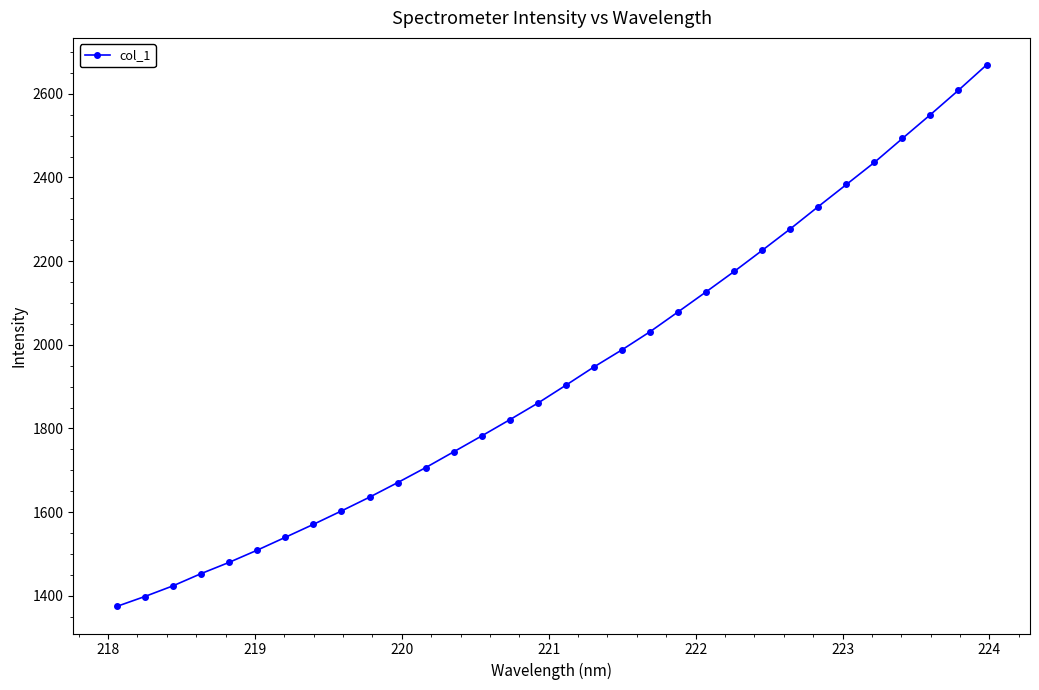

What is the difference between the maximum and second lowest values?

1270.9